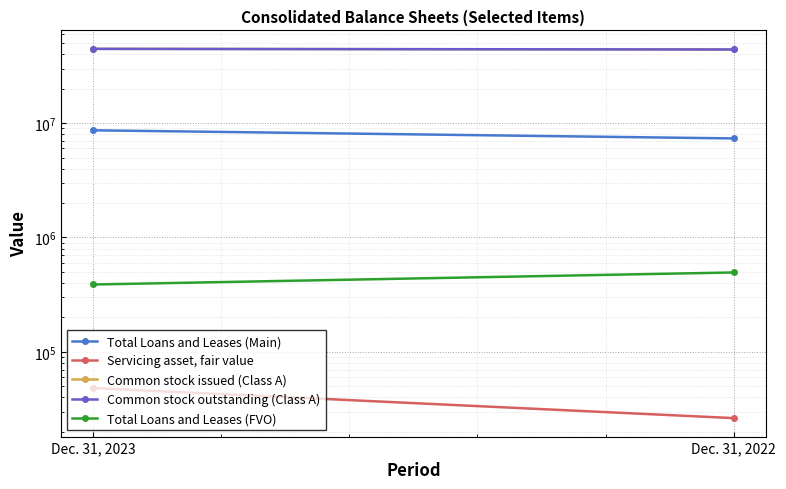

What is the average value of the Common stock issued (Class A) series?

44339458